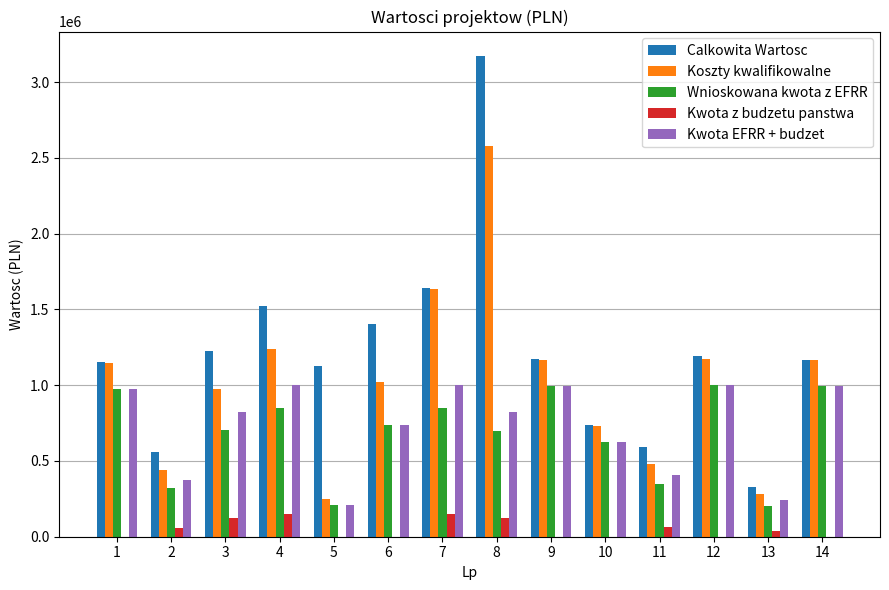

What is the sum of the Koszty kwalifikowalne values at 12 and 13?

1459680.5